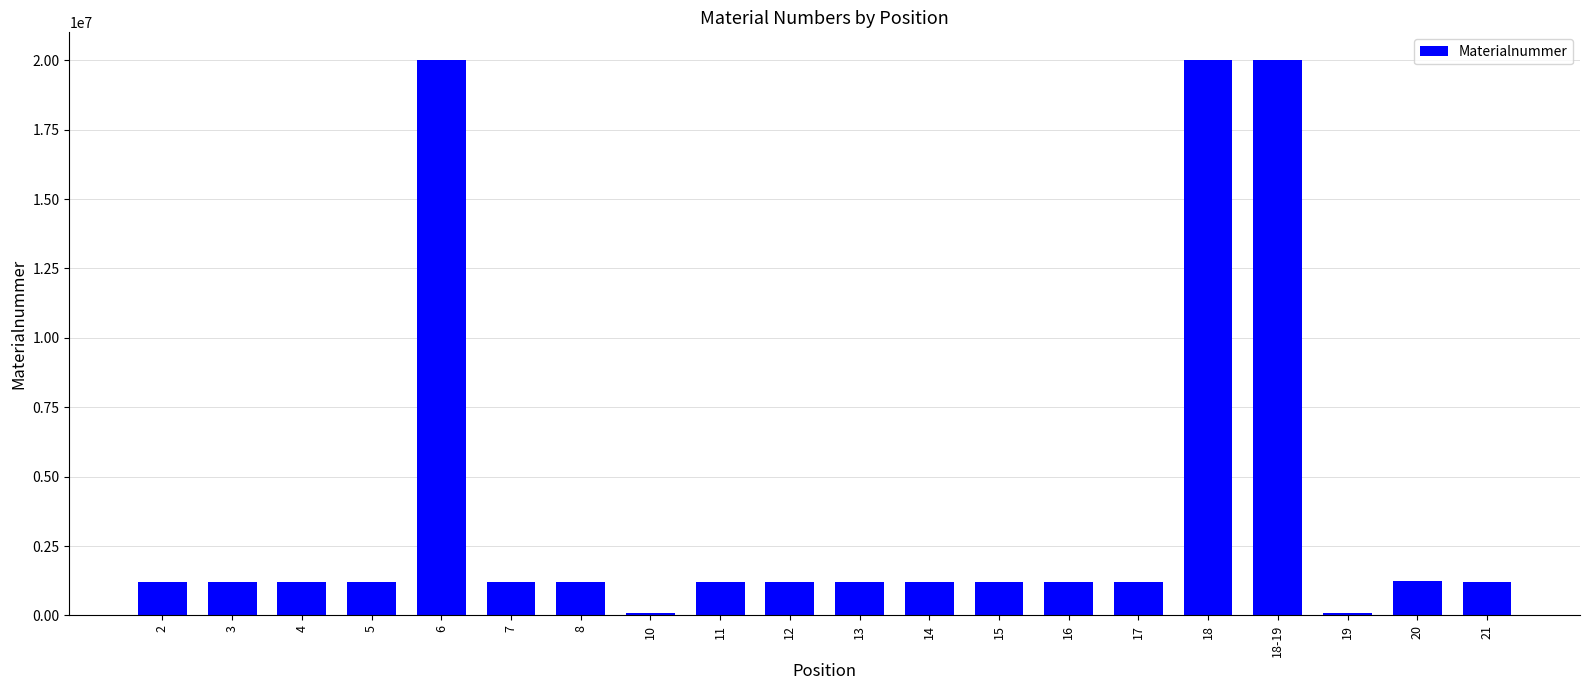

The value at 19 is 81078. True or false?

True